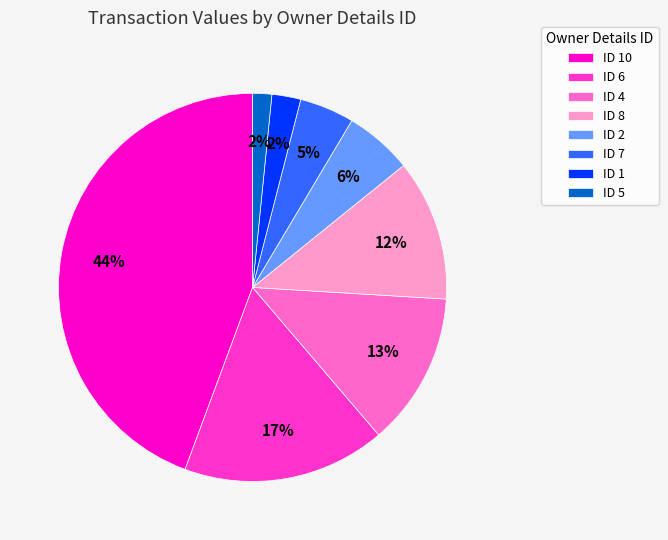

Count the number of slices in the pie.

8